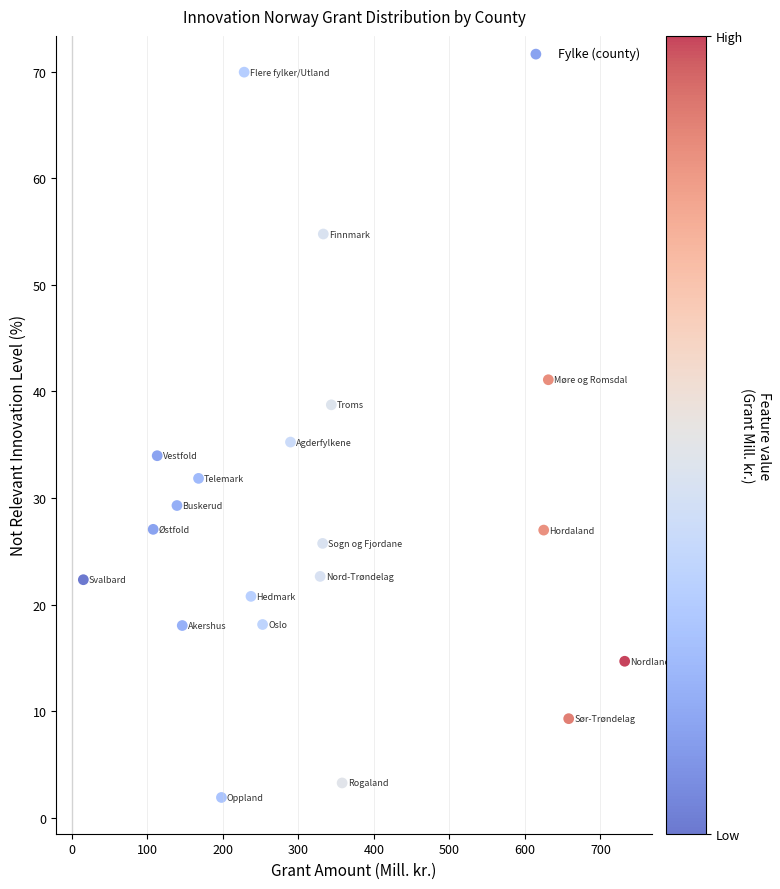

What is the range of X values (max minus min)?

717.1